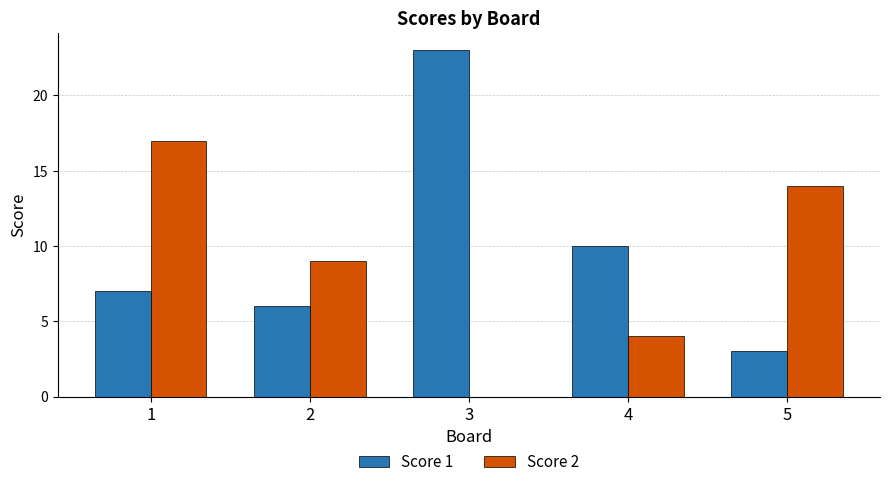

What value does the Score 2 series have at 1?

17